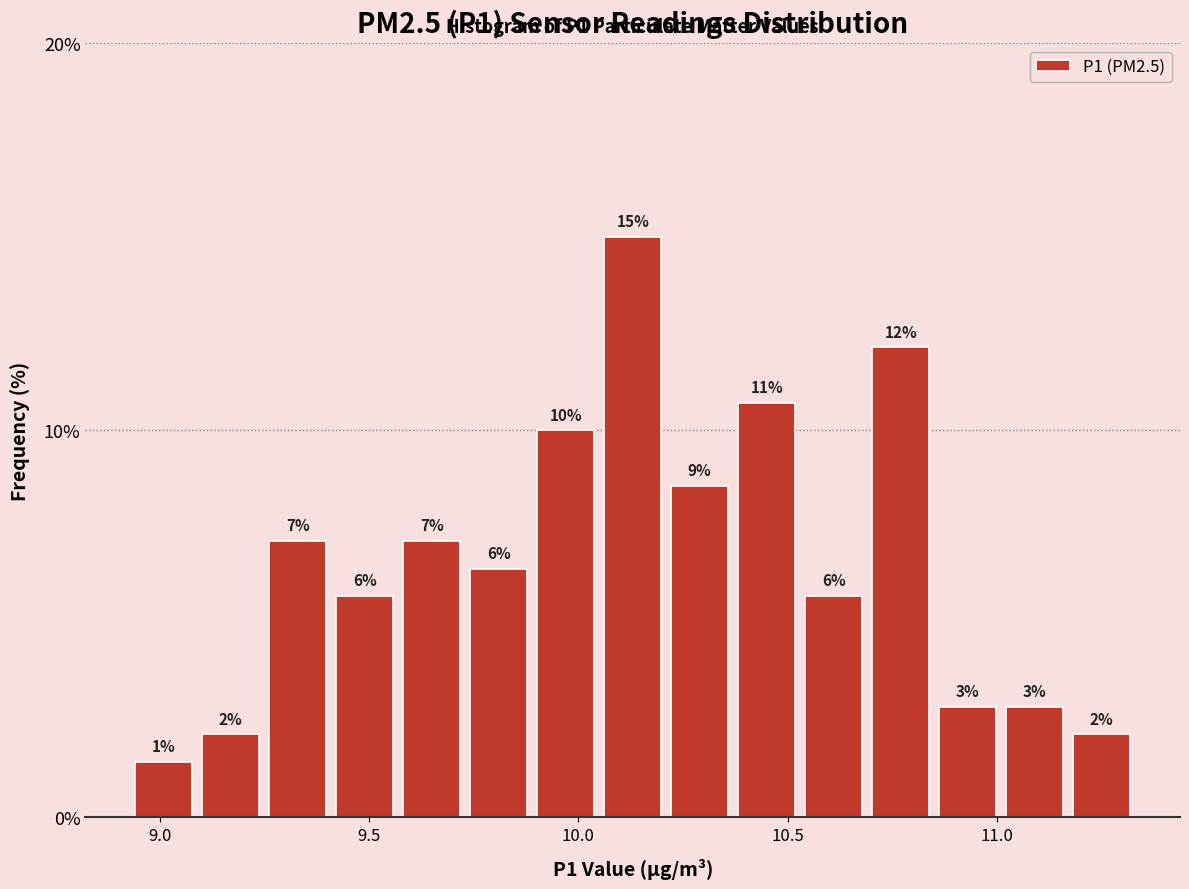

Read against the x-axis, roughly where is the centre of the tallest bar?

10.15